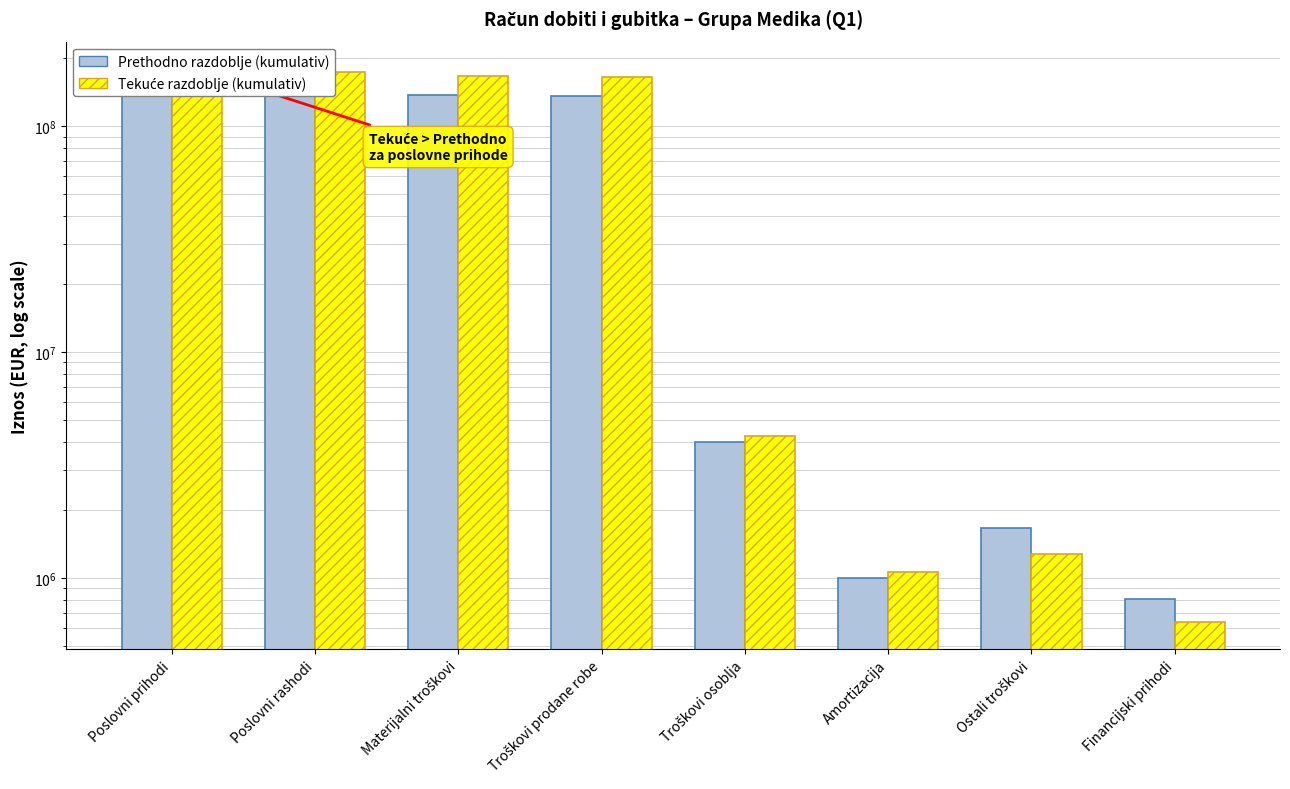

Which series changed the most between Poslovni prihodi and Poslovni rashodi?

Tekuće razdoblje (kumulativ)